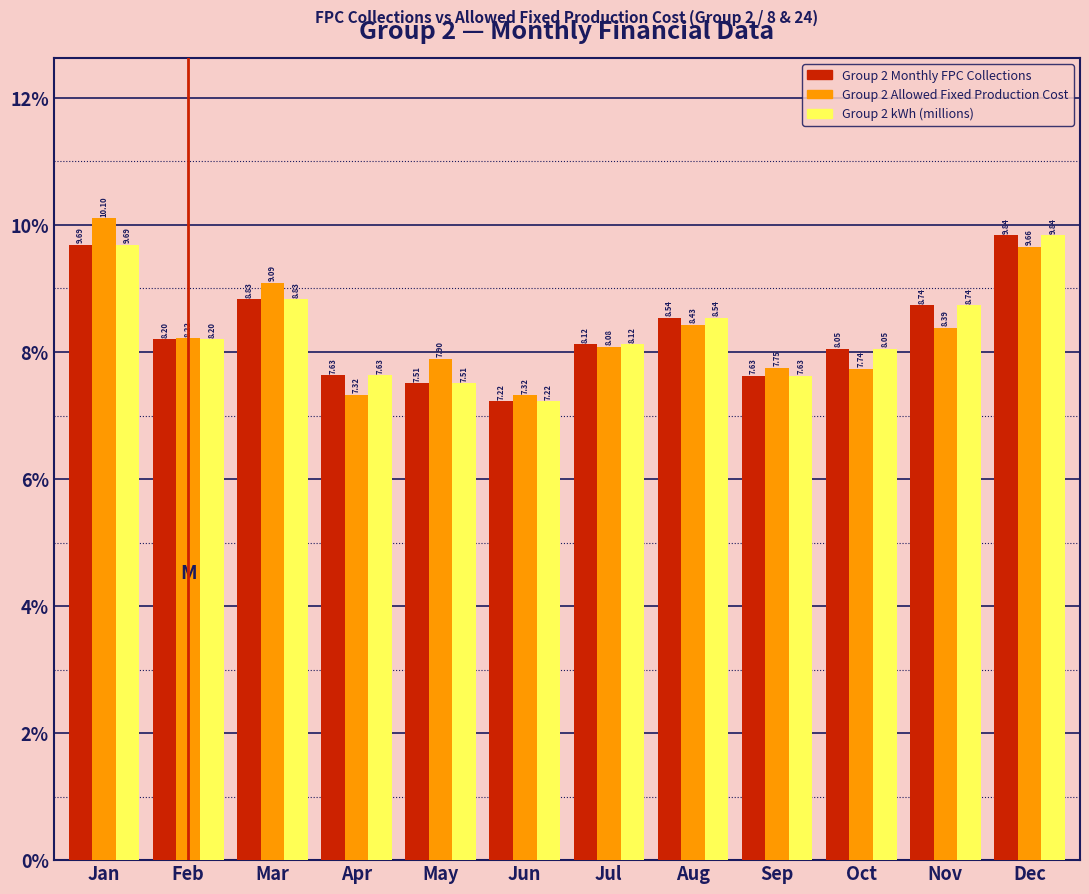

Which series has the largest range (max minus min)?

Group 2 Allowed Fixed Production Cost